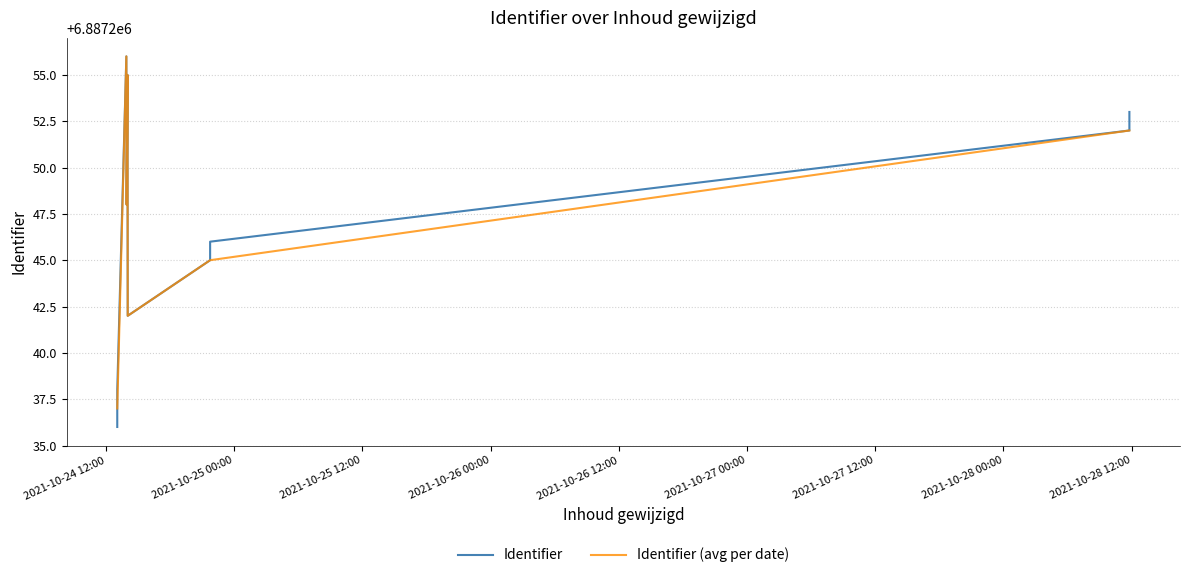

Which label corresponds to the smallest value in the chart?

2021-10-24 13:03:43